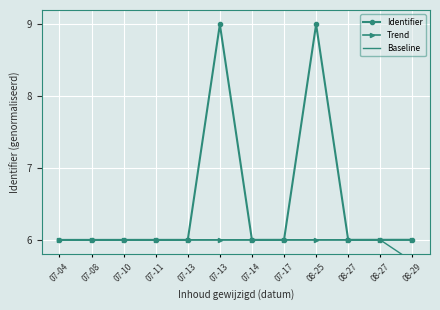

What is the label of the 5th point from the right?

07-17